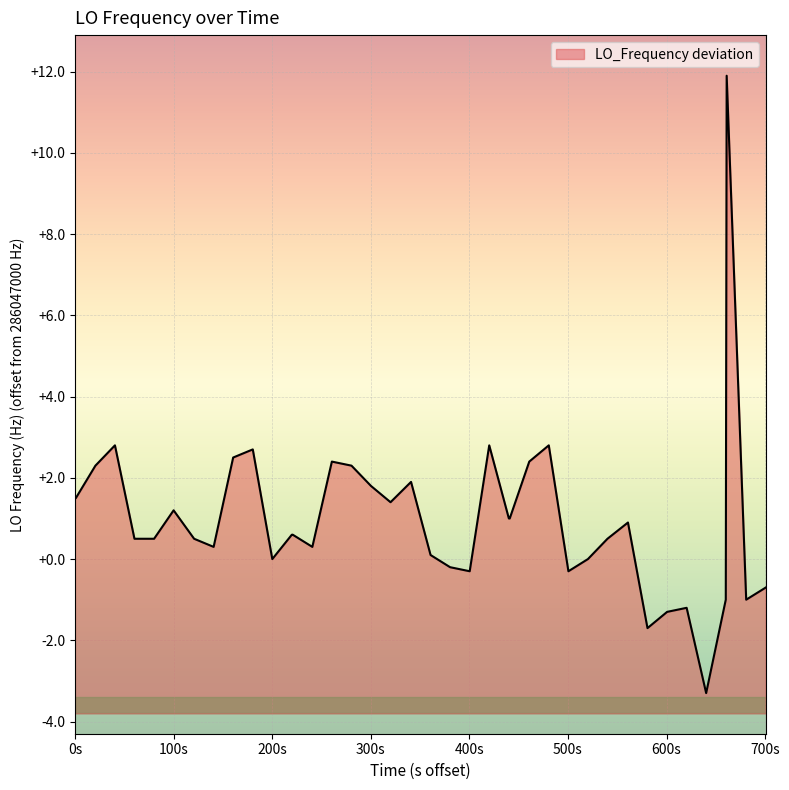

The chart shows a value of -0.7 at 38. True or false?

False